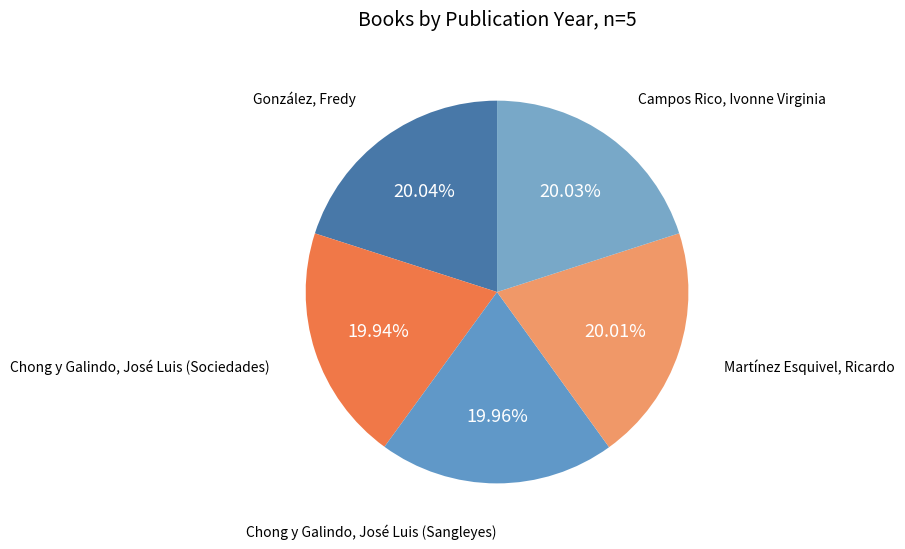

Count the number of slices in the pie.

5